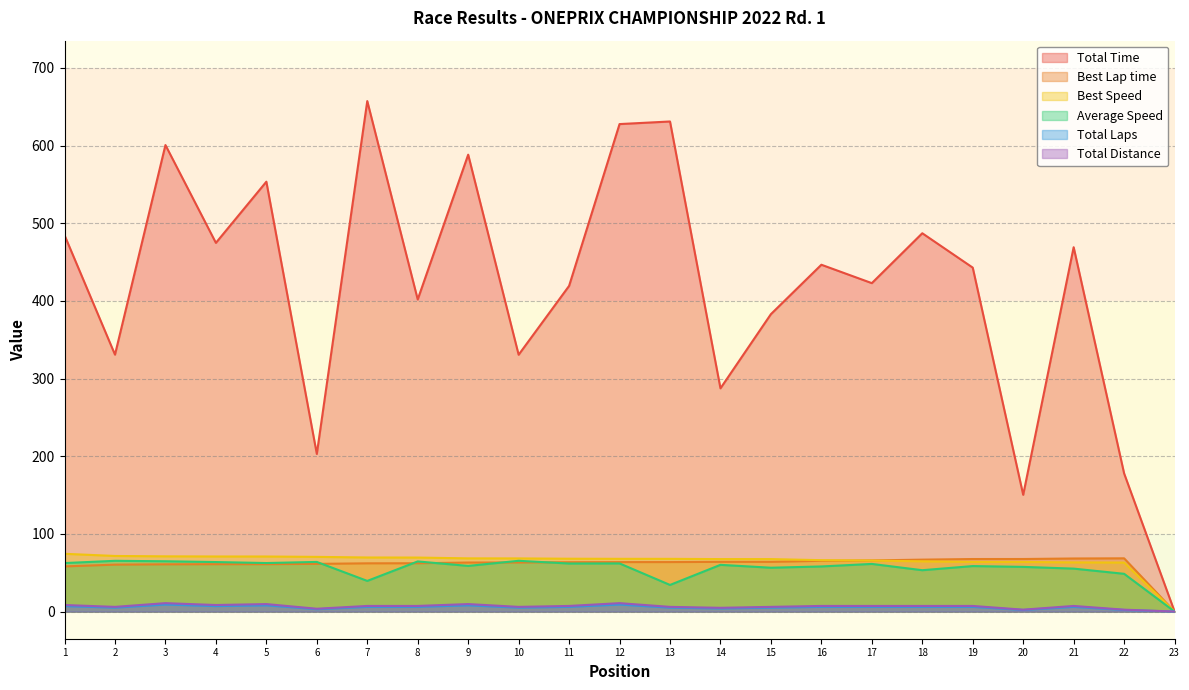

The value of Average Speed at 20 is 57.5. True or false?

True